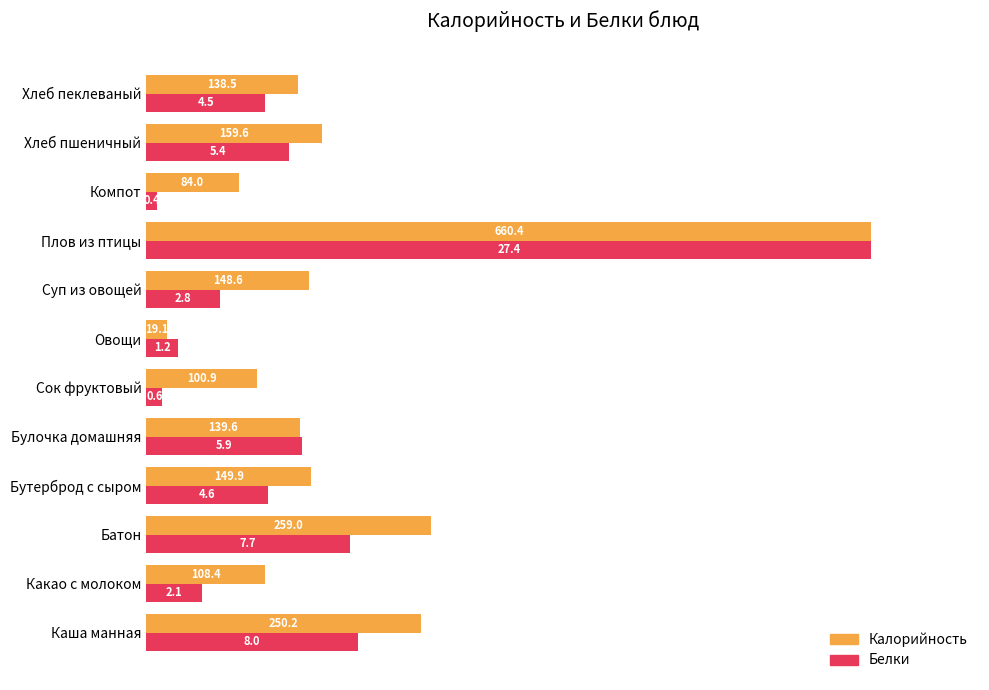

What are all the series names shown in the legend?

Калорийность, Белки